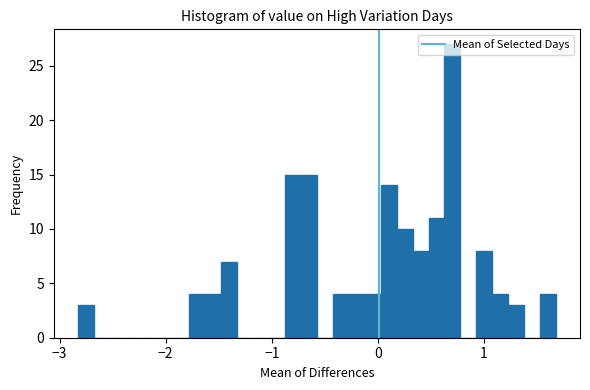

Read against the x-axis, roughly where is the centre of the tallest bar?

0.7